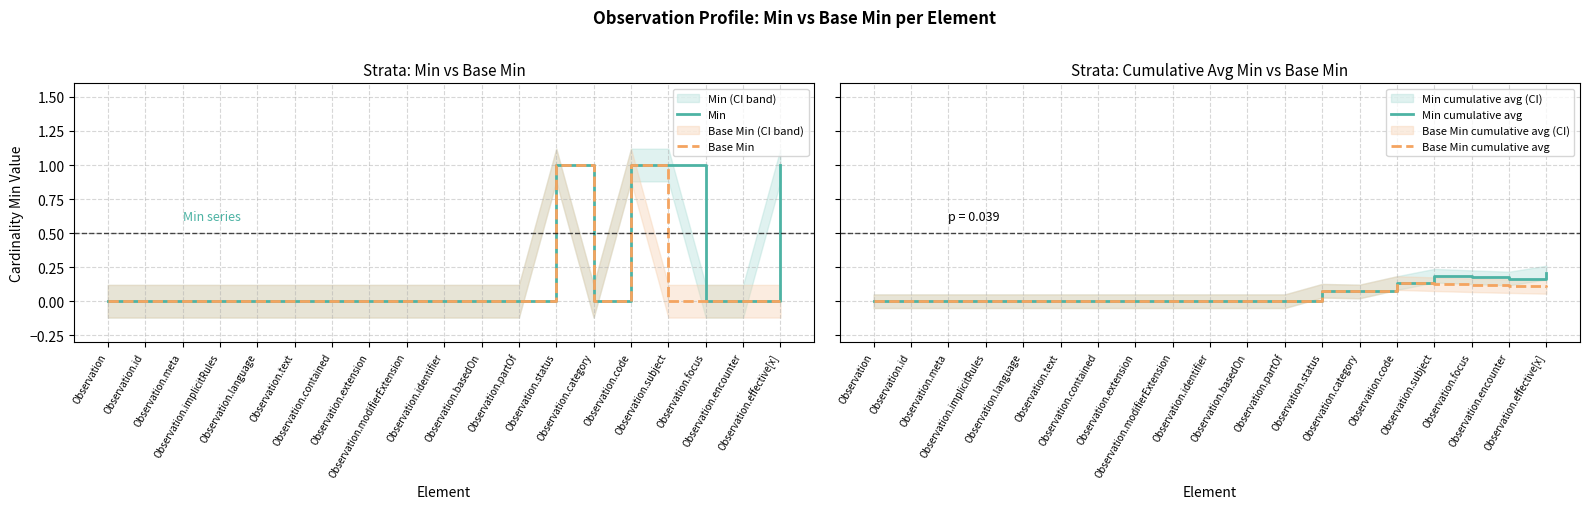

Which label corresponds to the largest value in the chart?

Observation.status